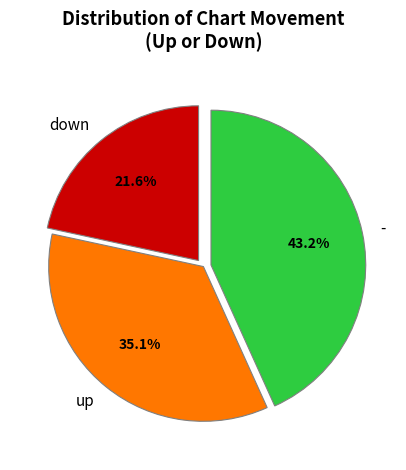

What is the largest slice in the pie chart?

-